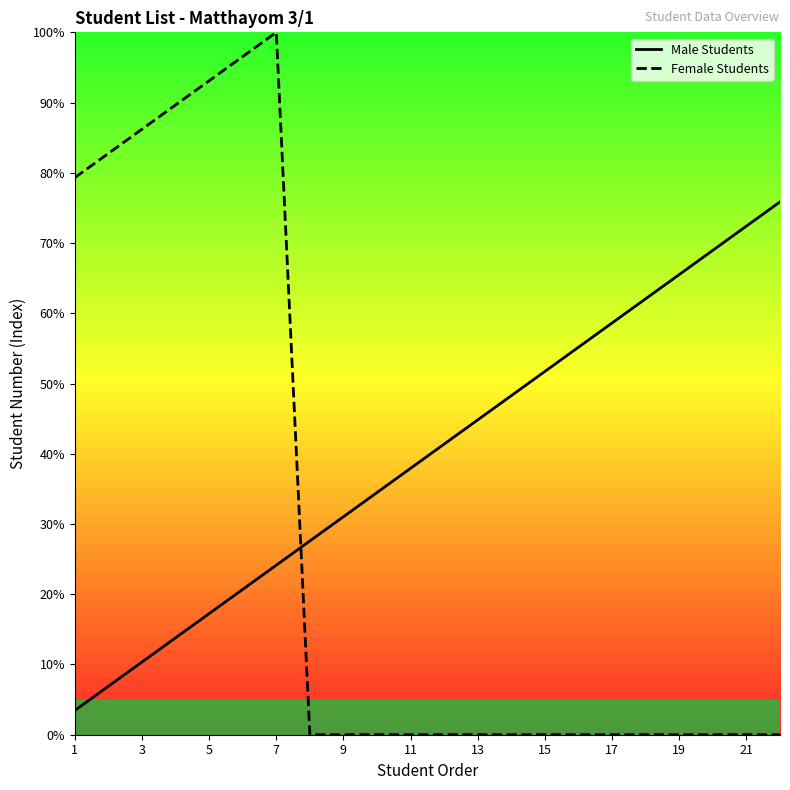

What is the difference between the maximum and second lowest values in the Male Students series?

69.0